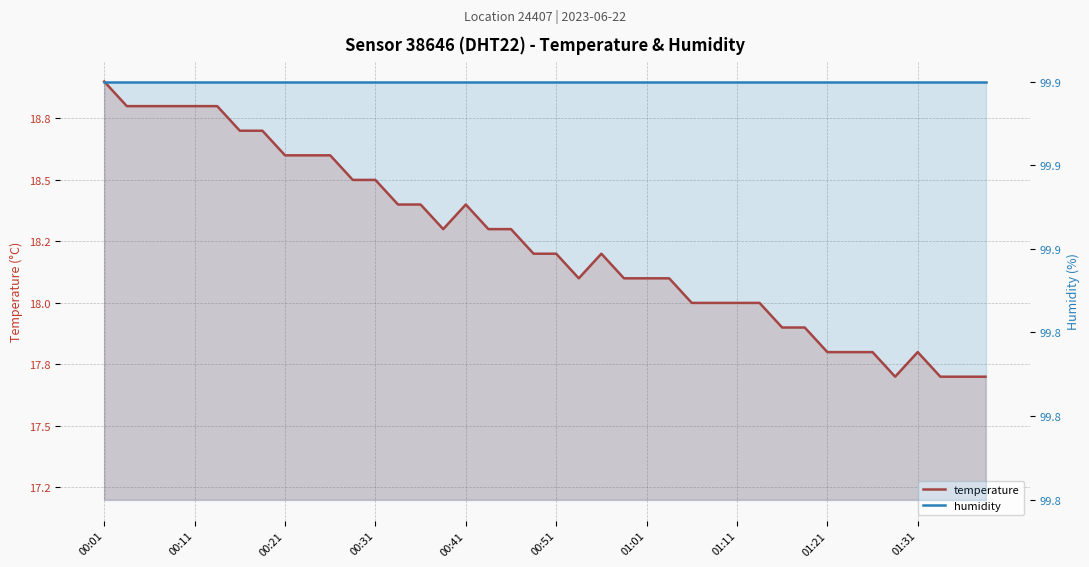

What is the sum of the humidity values at 10 and 25?

199.8